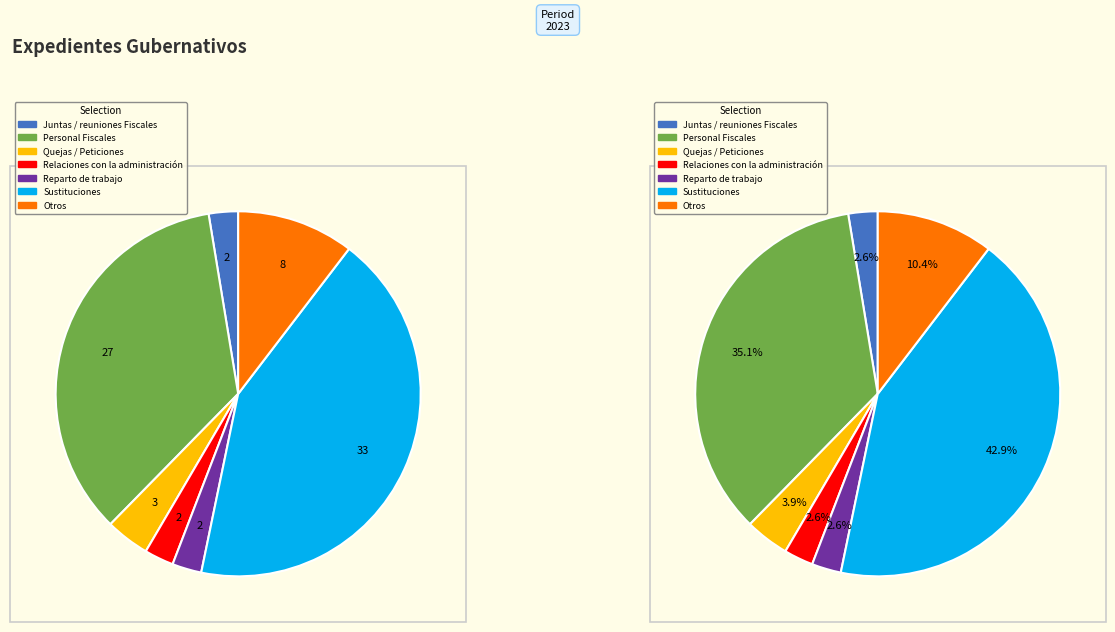

Which slice is the largest?

Sustituciones